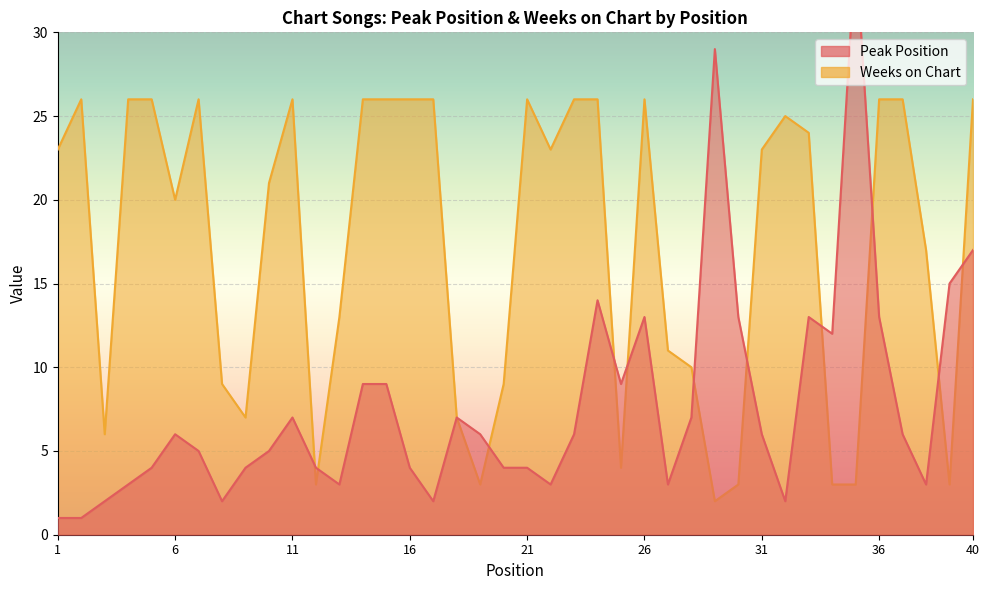

List the labels in order of Peak Position value, largest first.

35, 29, 40, 39, 24, 26, 30, 33, 36, 34, 14, 15, 25, 11, 18, 28, 6, 19, 23, 31, 37, 7, 10, 5, 9, 12, 16, 20, 21, 4, 13, 22, 27, 38, 3, 8, 17, 32, 1, 2